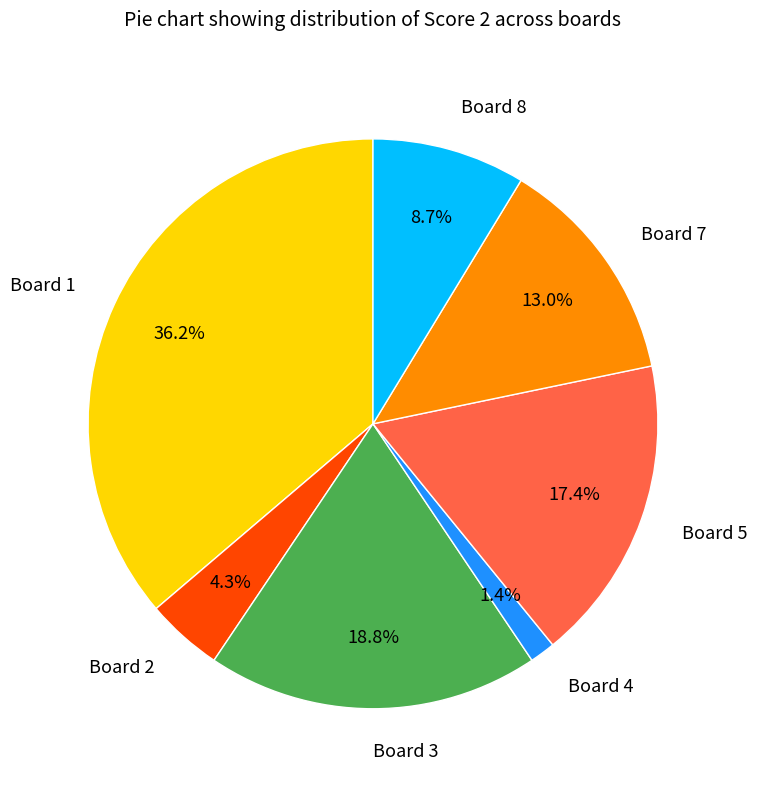

Between Board 2 and Board 7, which is larger?

Board 7